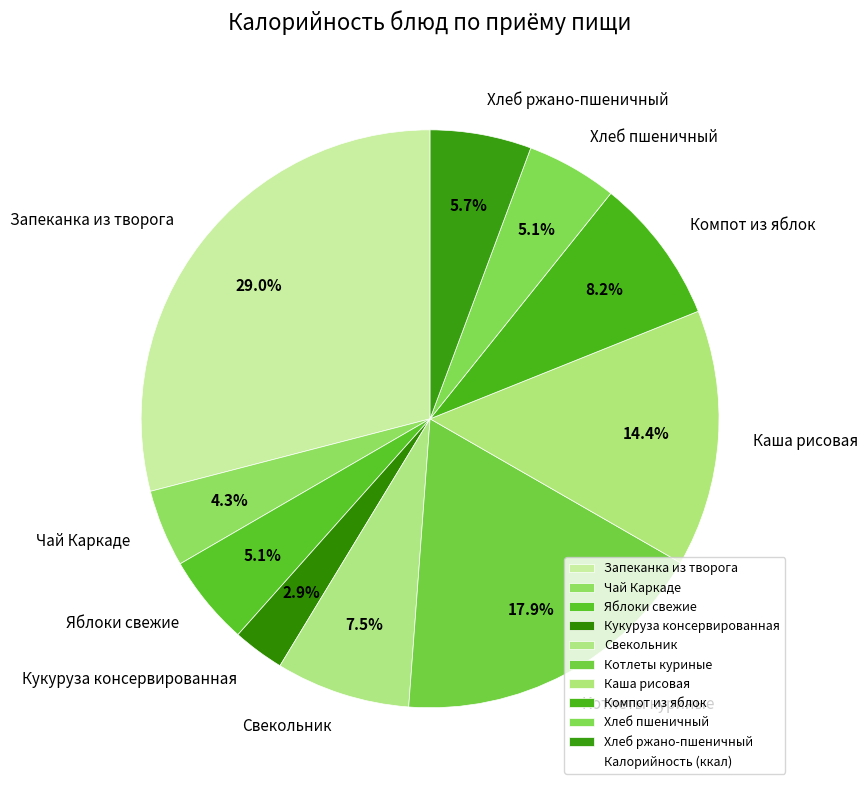

What is the total percentage of Яблоки свежие and Чай Каркаде?

9.4%